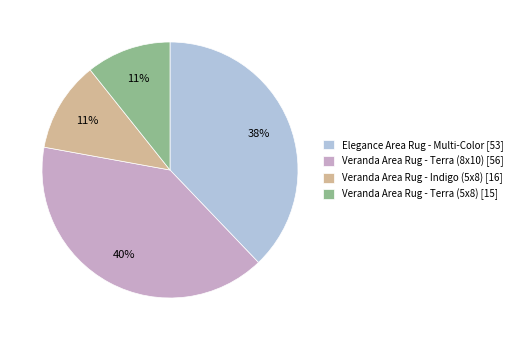

Which category has the biggest portion of the pie?

Veranda Area Rug - Terra (8x10) [56]